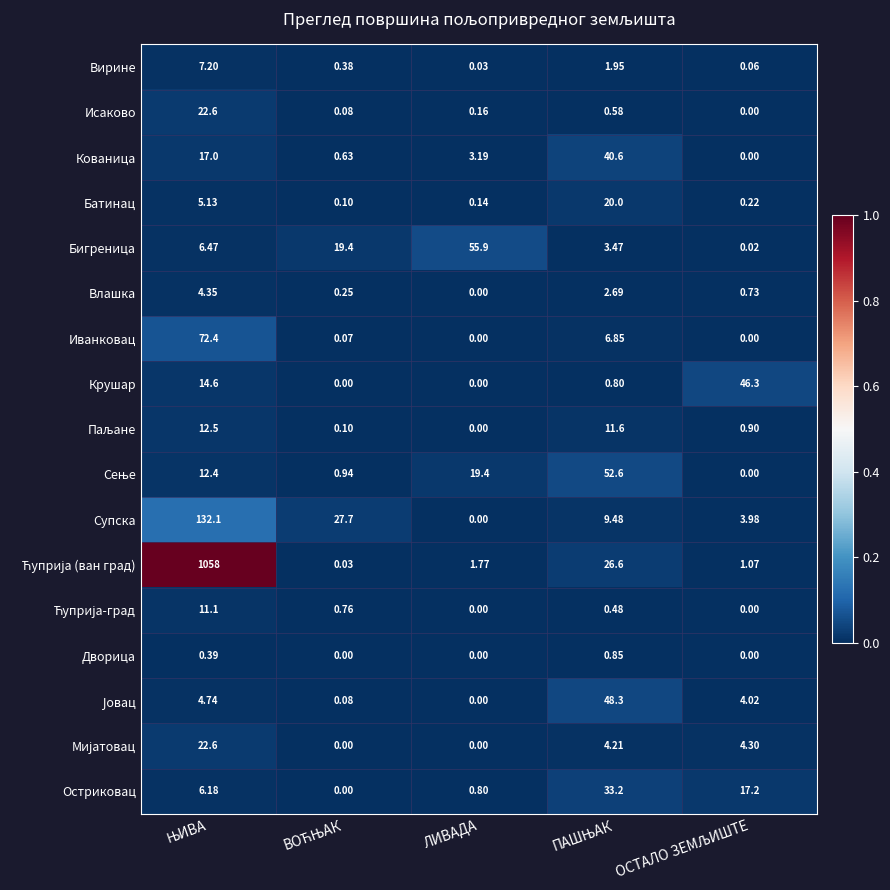

Between ПАШЊАК and ВОЋЊАК, which is larger?

ПАШЊАК